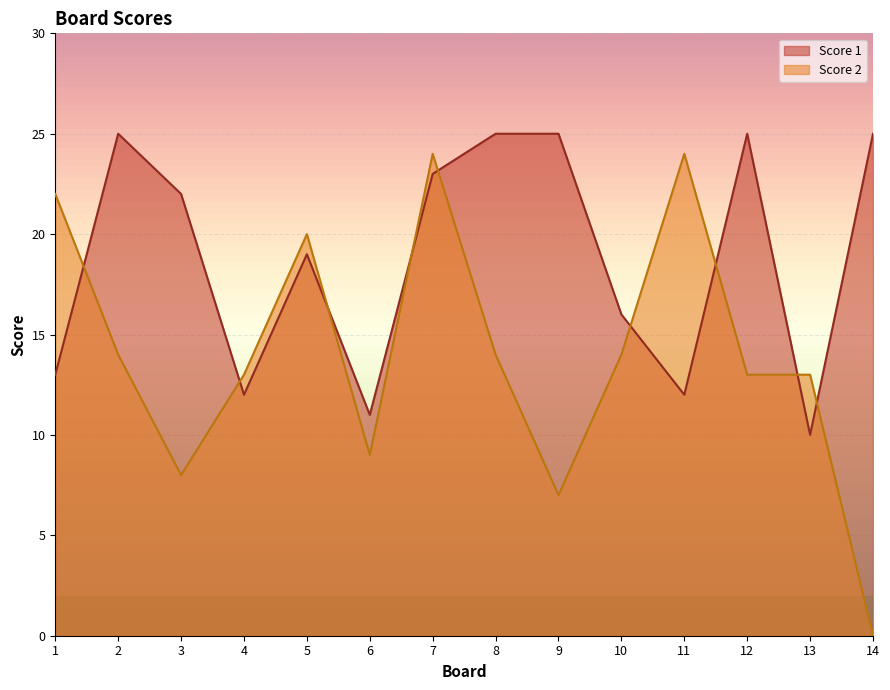

The value of Score 2 at 7 is 24. True or false?

True